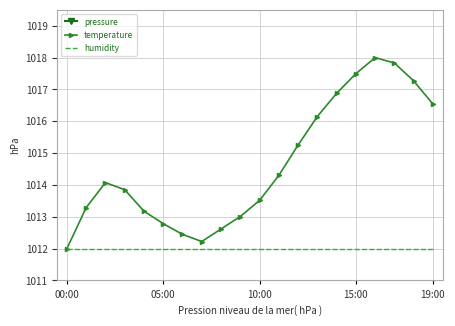

Reading left to right, list all the values displayed in this chart.

pressure: 997.2	997.6	997.7	997.8	997.8	997.9	998.0	998.1	998.1	998.2	998.3	998.3	998.4	998.4	998.5	998.5	998.5	998.6	998.6	998.6
temperature: 1012.0	1013.3	1014.1	1013.9	1013.2	1012.8	1012.4	1012.2	1012.6	1013.0	1013.5	1014.3	1015.3	1016.1	1016.9	1017.5	1018.0	1017.8	1017.3	1016.5
humidity: 1012.0	1012.0	1012.0	1012.0	1012.0	1012.0	1012.0	1012.0	1012.0	1012.0	1012.0	1012.0	1012.0	1012.0	1012.0	1012.0	1012.0	1012.0	1012.0	1012.0